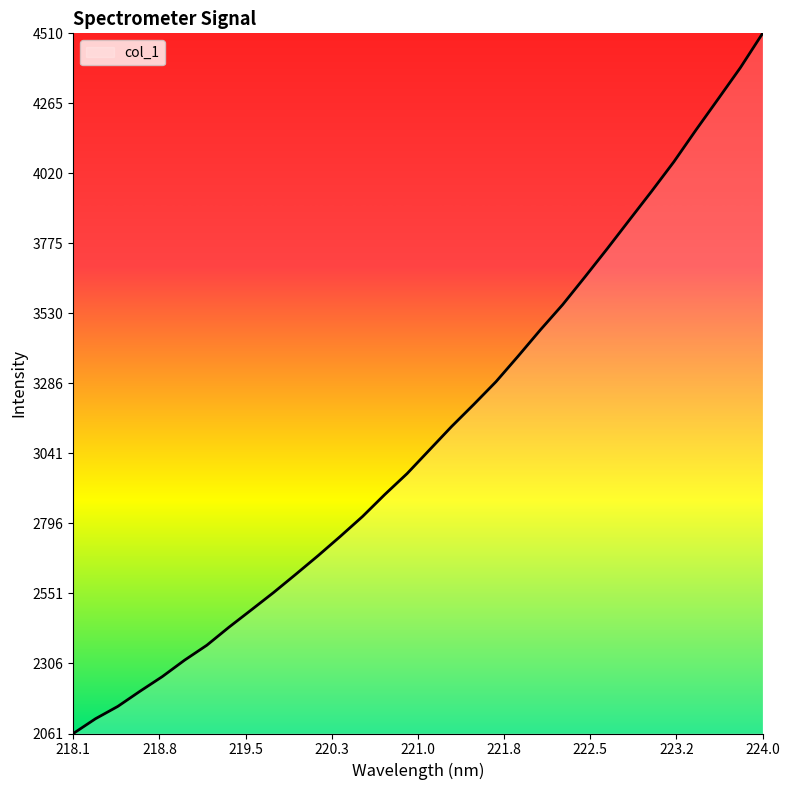

What is the difference between the maximum and minimum values?

2449.0